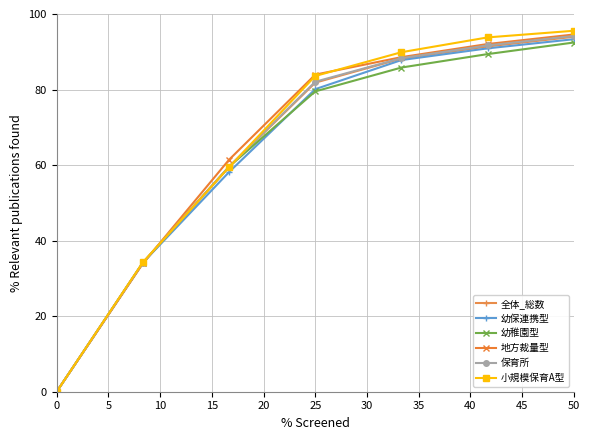

At how many categories does at least one series exceed 21?

12